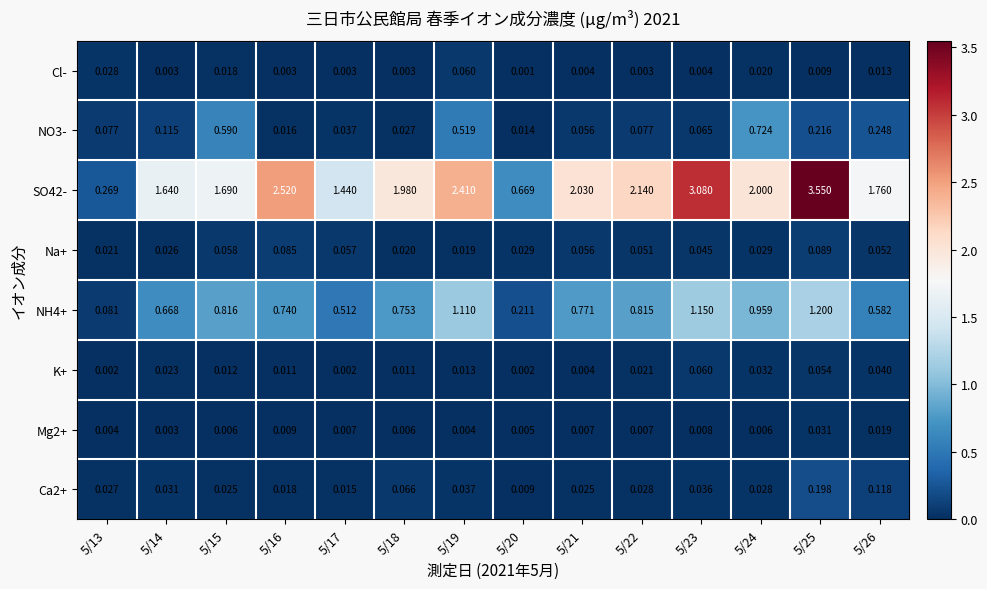

Is the value of NH4+ at 5/20 greater than the value of Ca2+ at 5/25?

Yes